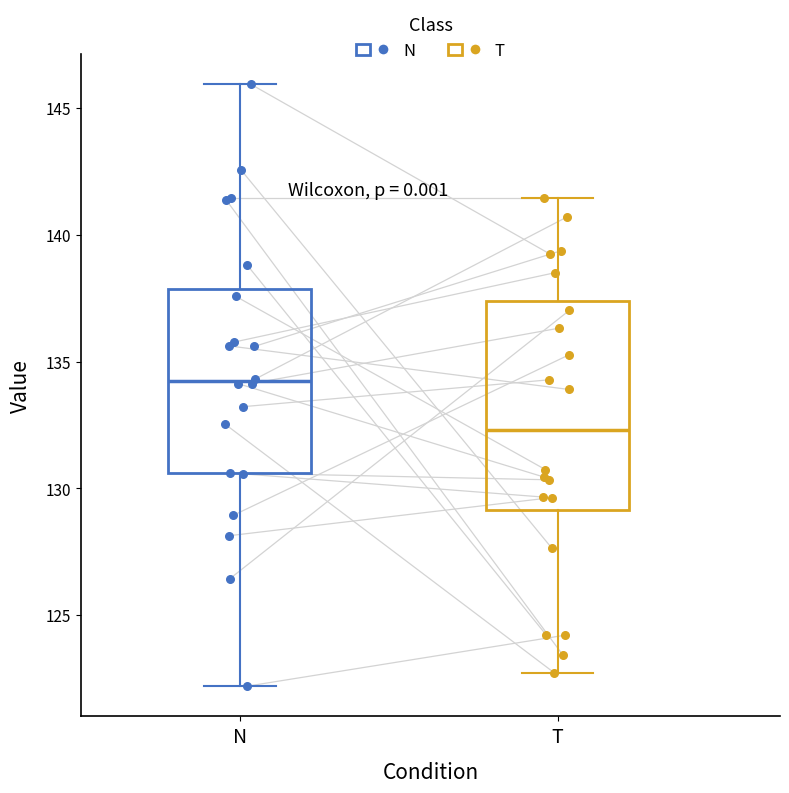

Reading left to right, read every box against the y-axis: the position of its median line, the range the box covers, and the ends of its whiskers. The values are not printed on the chart, so give them approximately, as read against the axis.

N: median 134.0, box 130.5 to 138.0, whiskers 122.0 to 146.0
T: median 132.5, box 129.0 to 137.5, whiskers 122.5 to 141.5